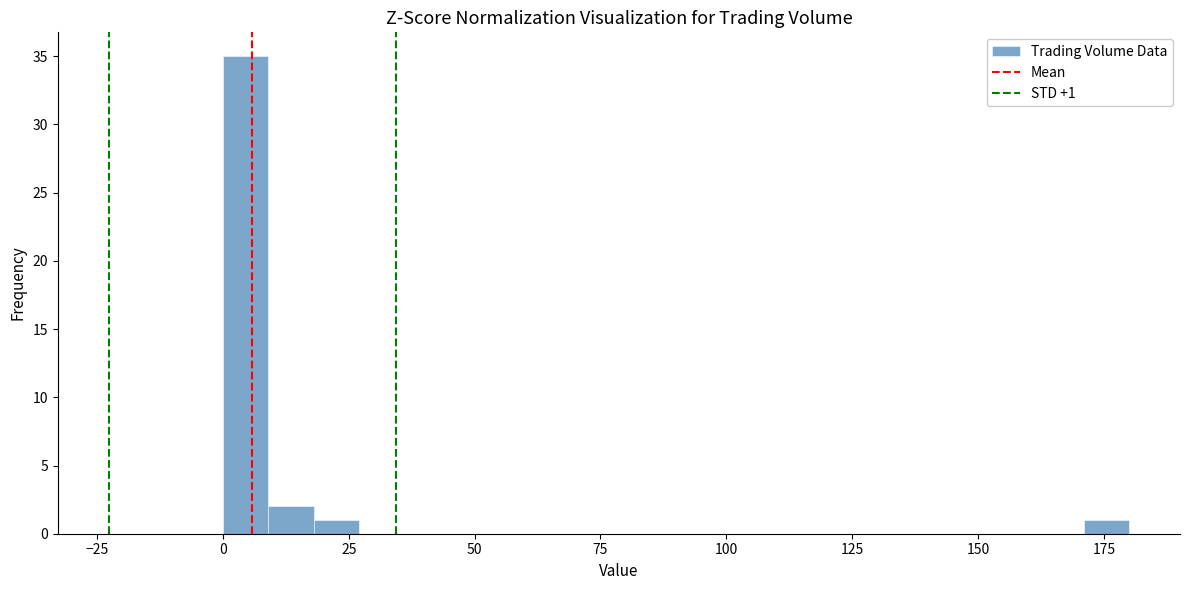

Around what value on the x-axis is the tallest bar? Give the approximate position of its centre, as read against the axis.

5